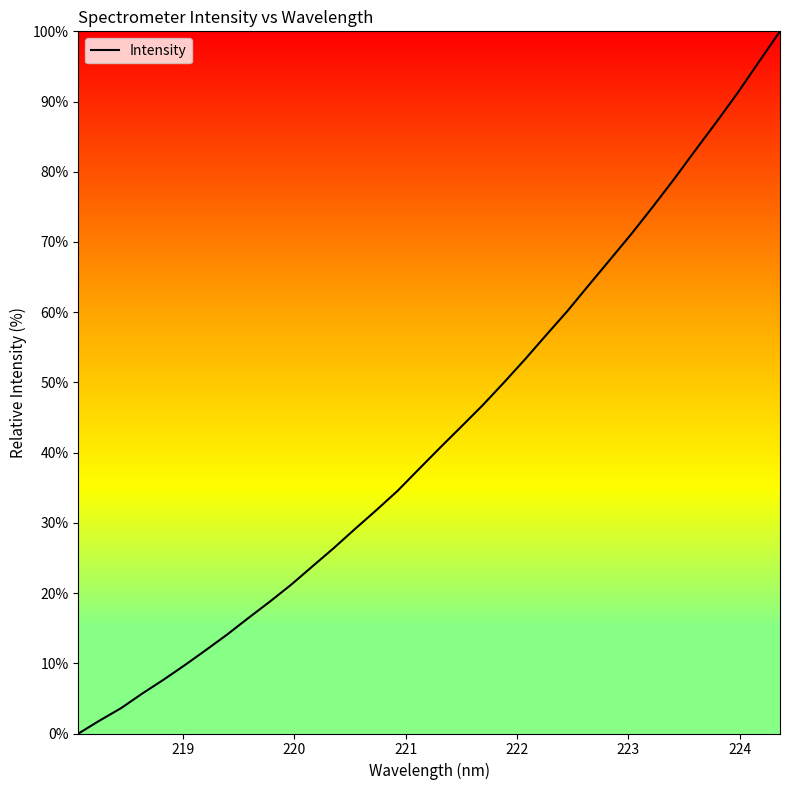

How many distinct data groups are displayed?

1